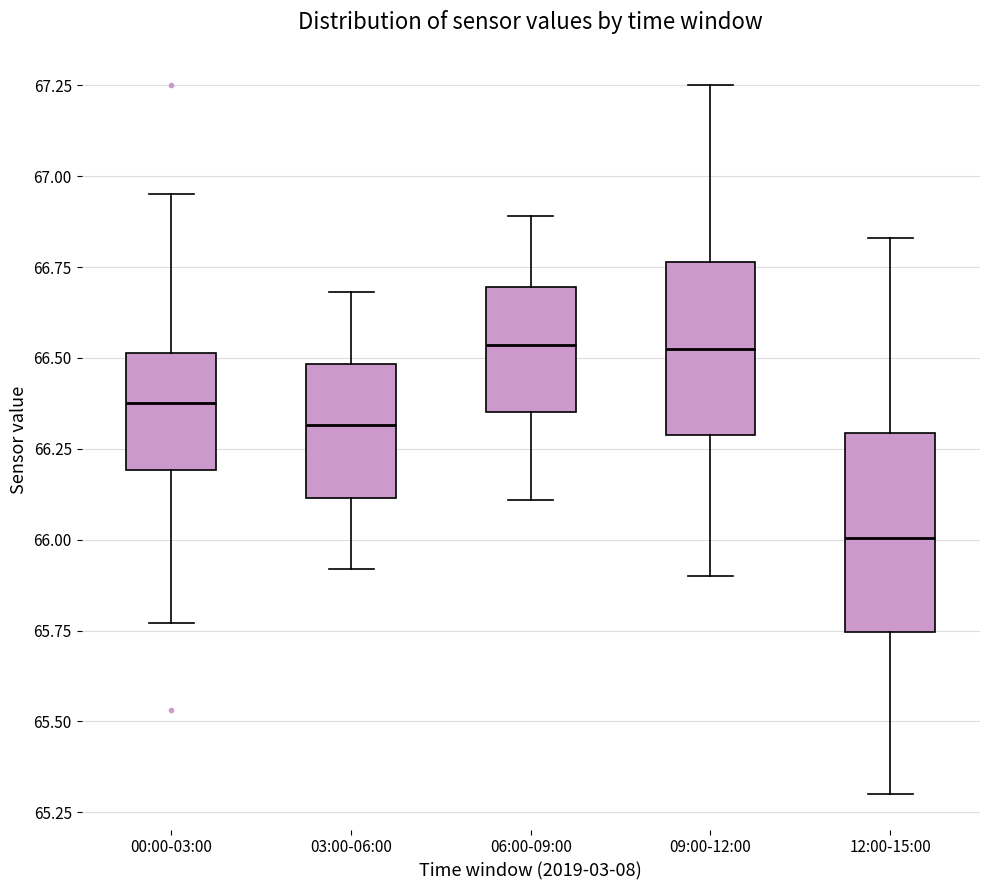

Comparing the boxes themselves (not the whiskers), which one is the tallest?

12:00-15:00